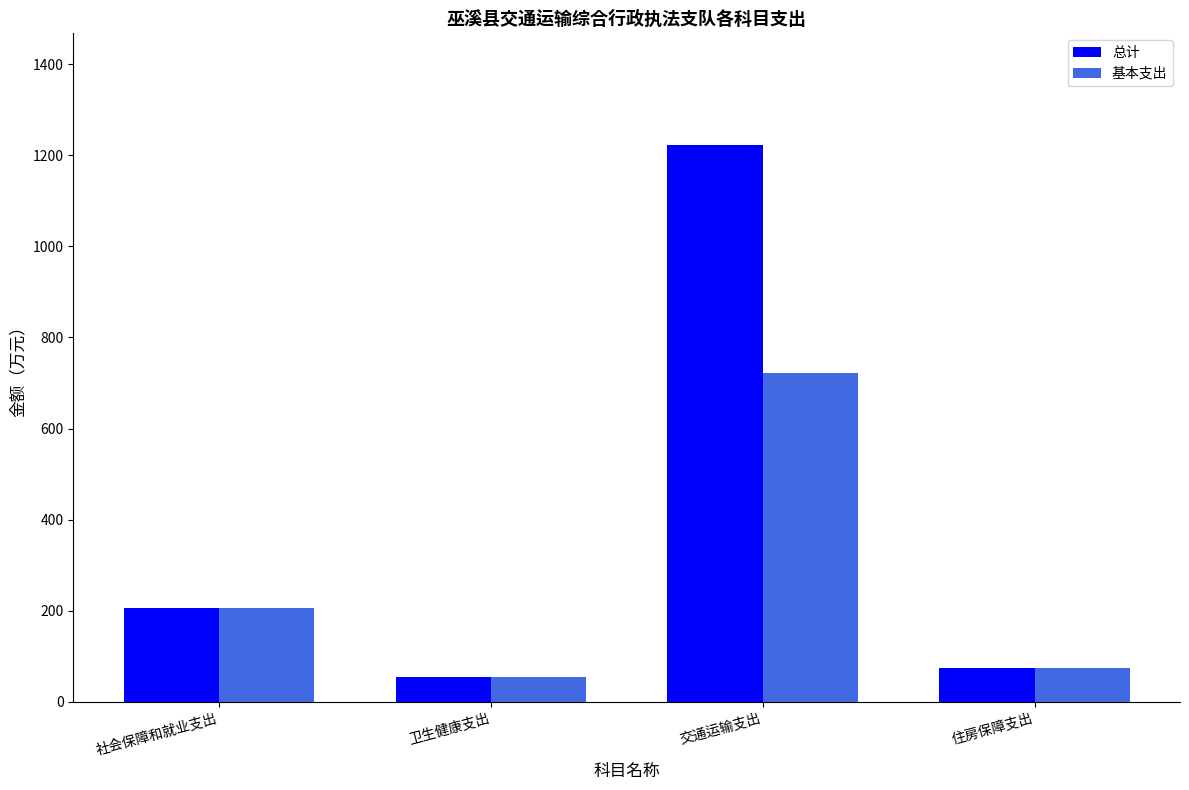

How many bars are there in total?

8